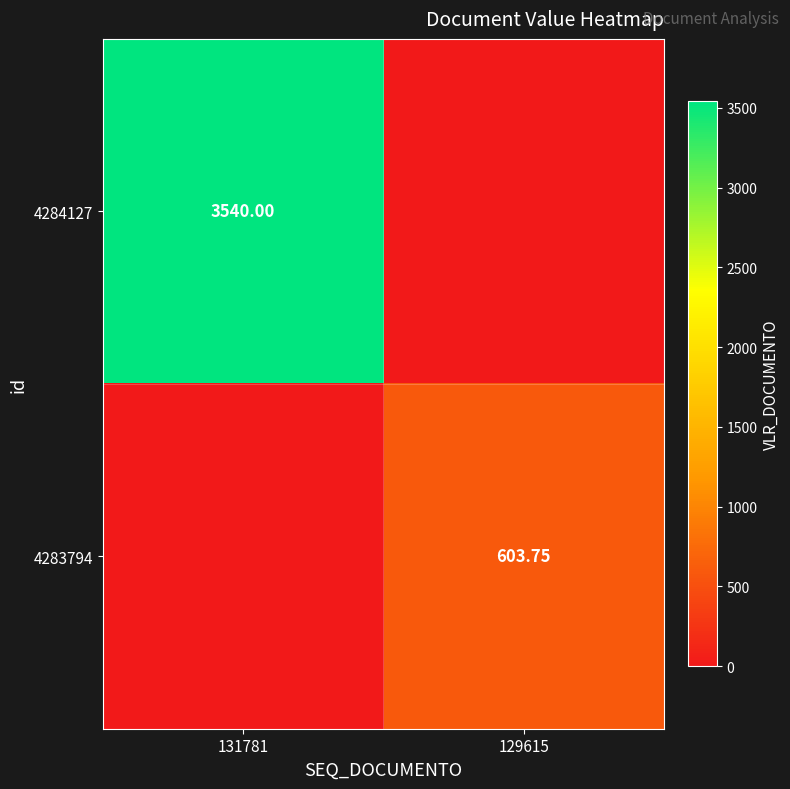

Is the value of 4284127 at 131781 greater than the value of 4283794 at 129615?

Yes